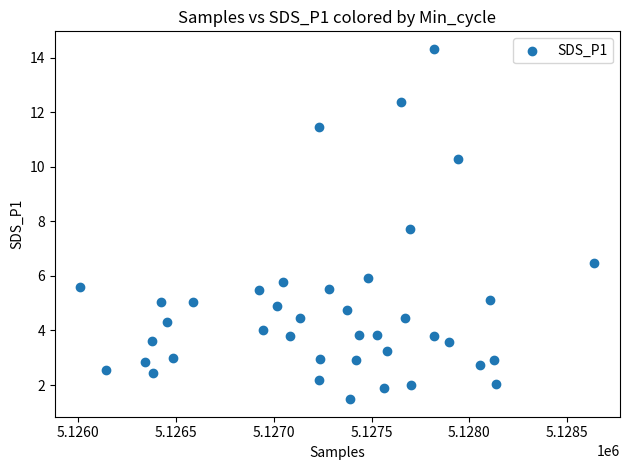

What is the range of Y values (max minus min)?

12.8